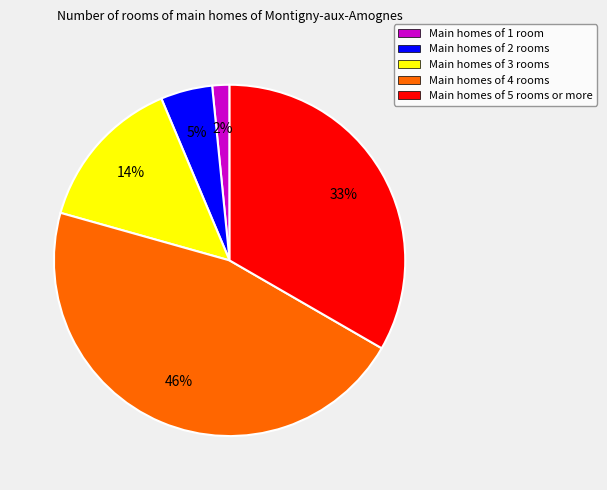

Combined, do Main homes of 3 rooms and Main homes of 4 rooms account for over 50%?

Yes